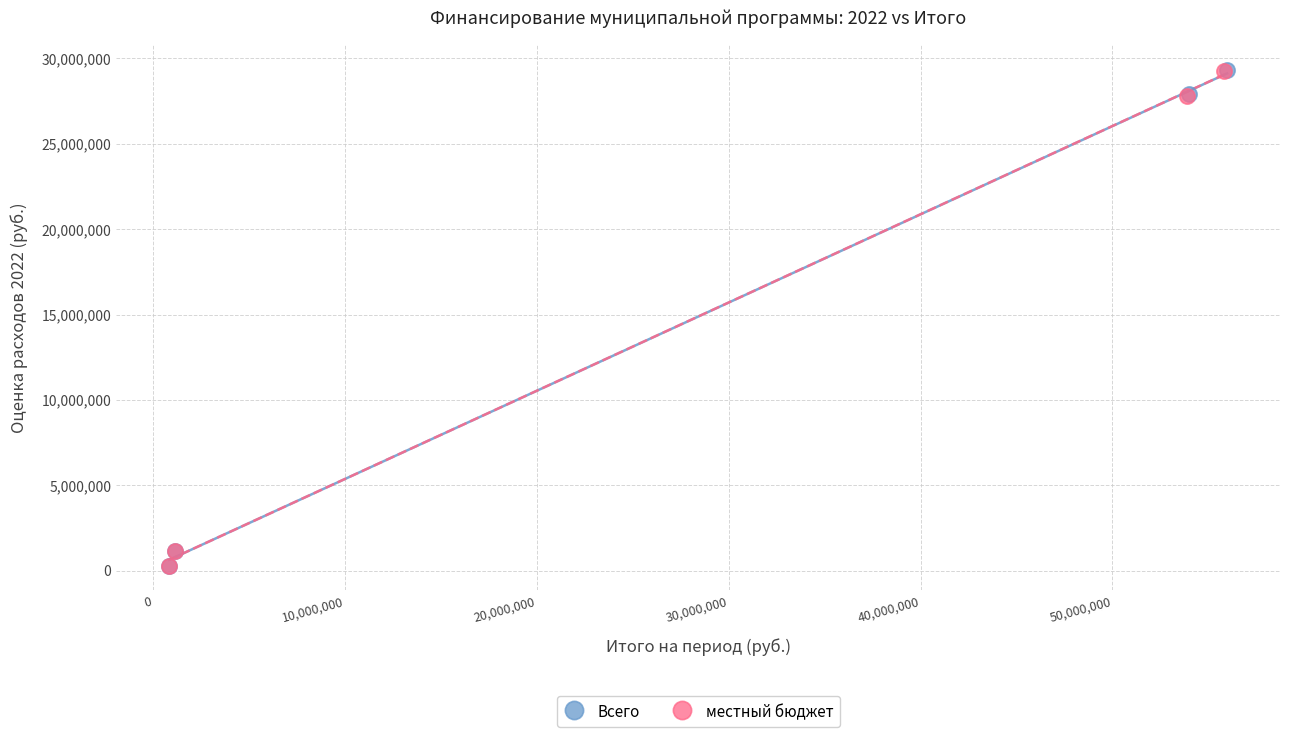

What are all the series names shown in the legend?

Всего, местный бюджет